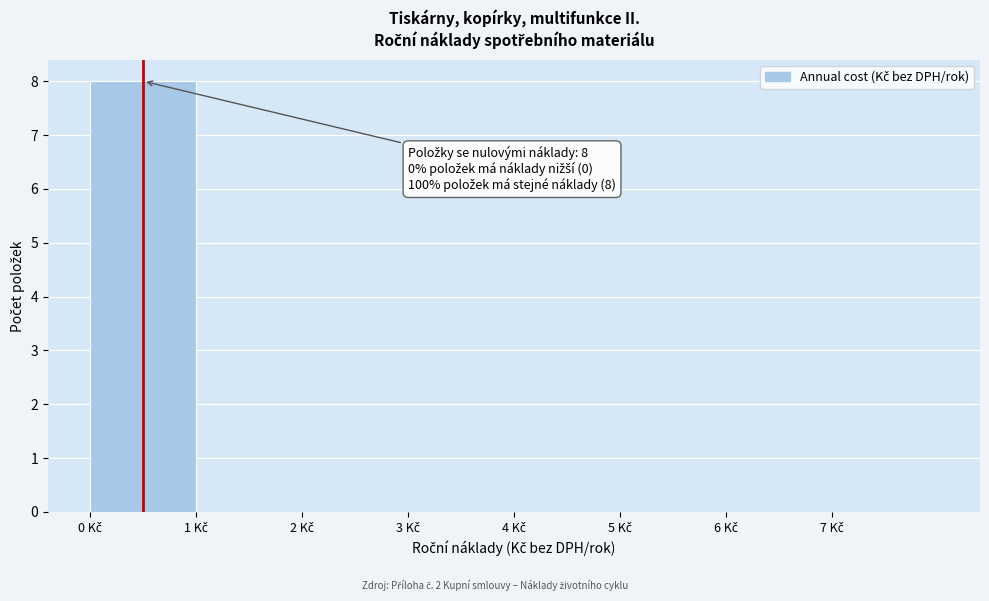

What is the greatest value displayed?

8